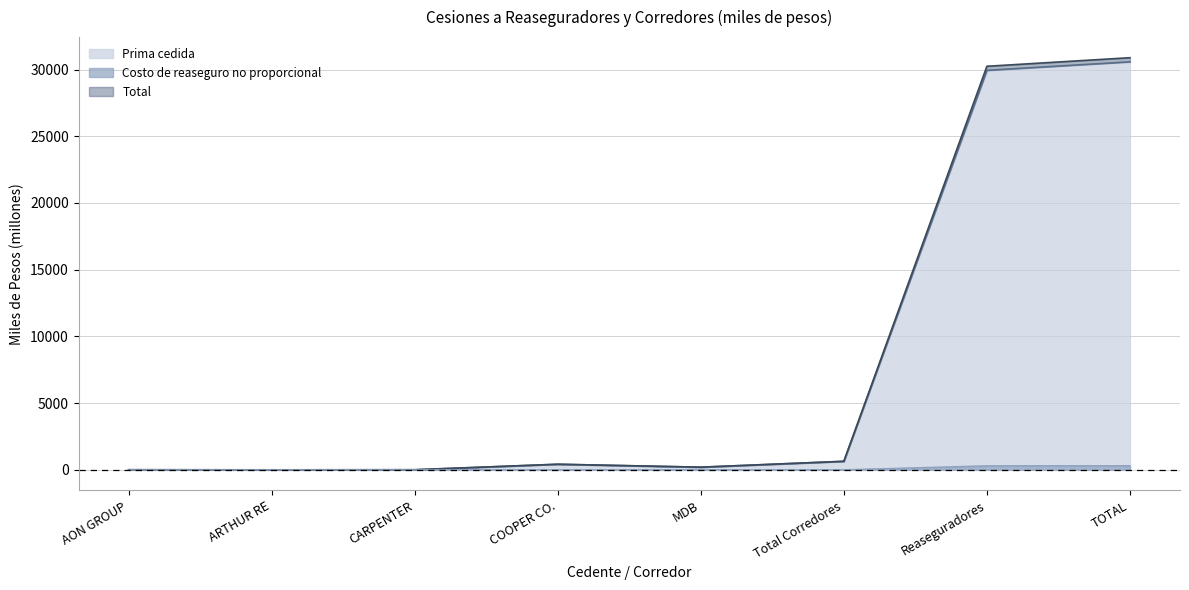

The Prima cedida series shows 246.2 at COOPER CO.. True or false?

False